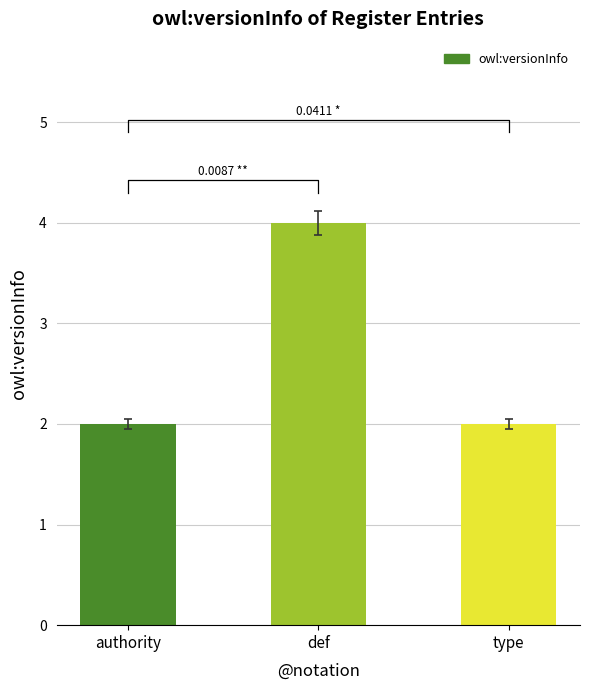

True or false: the data shows 4 at def.

True